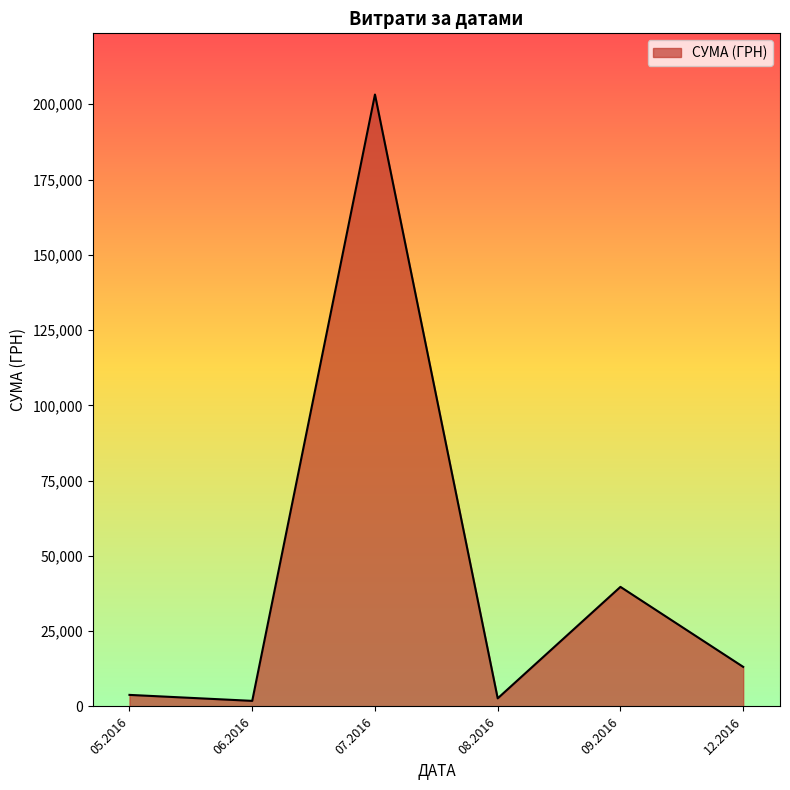

What is the maximum value shown in the chart?

203240.9